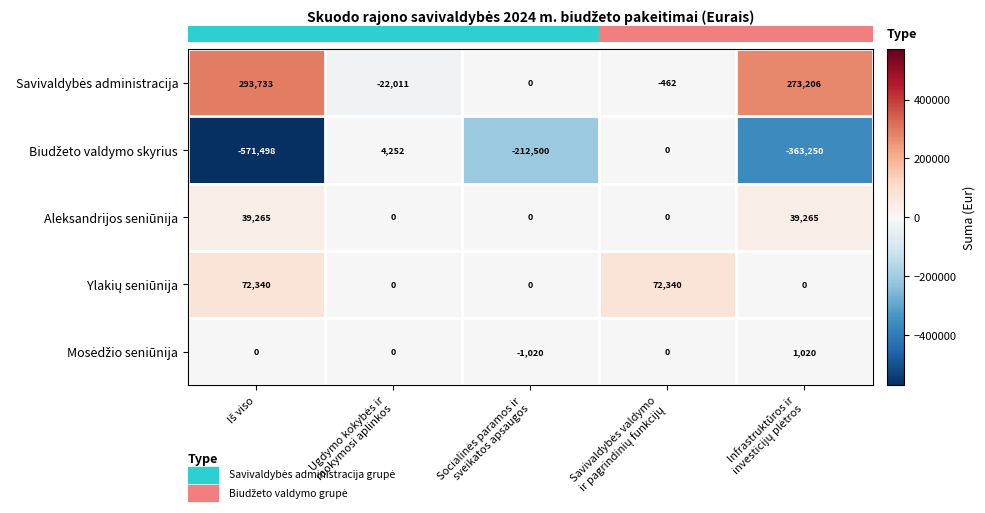

What is the maximum value shown in the chart?

293733